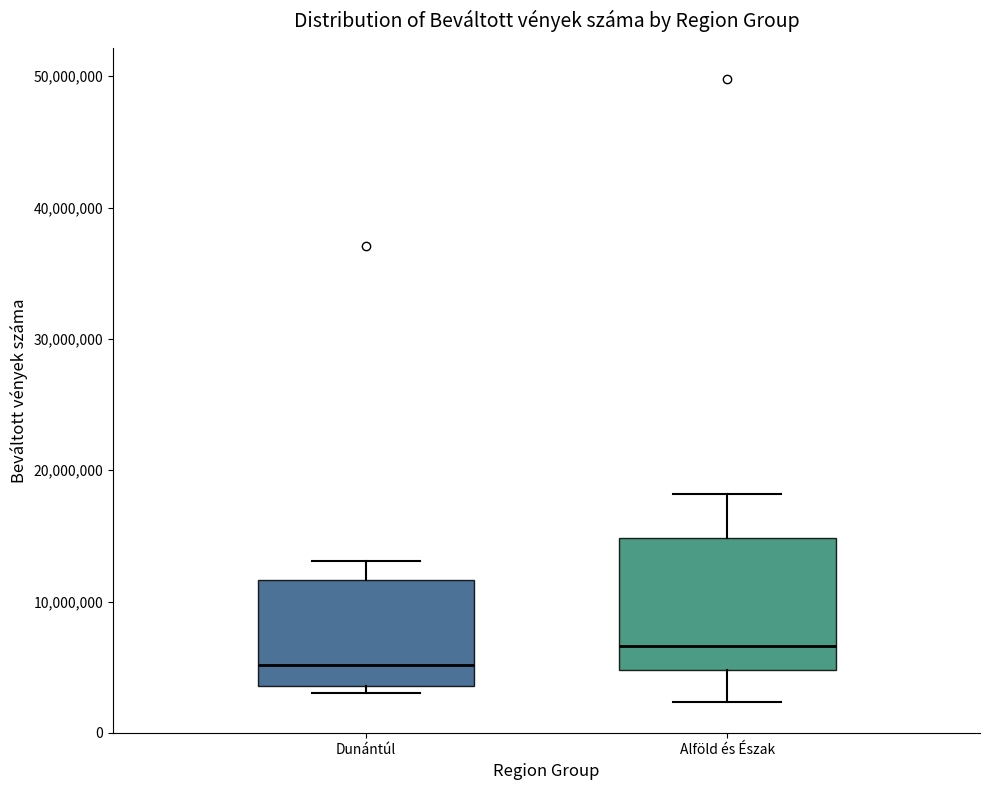

Which box is the tallest, from its lower edge to its upper edge?

Alföld és Észak